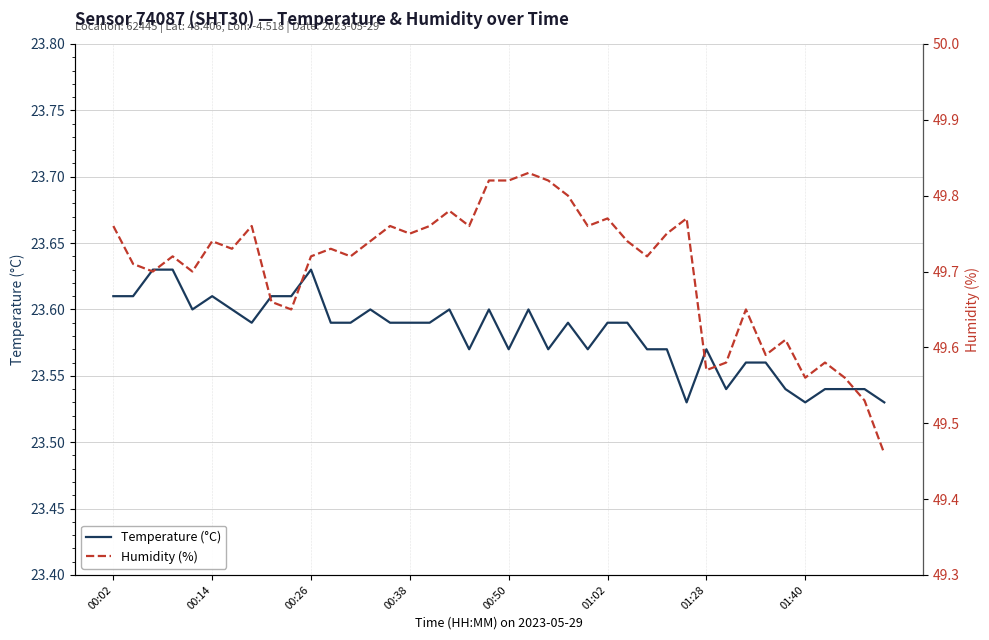

At how many categories does at least one series exceed 42?

40